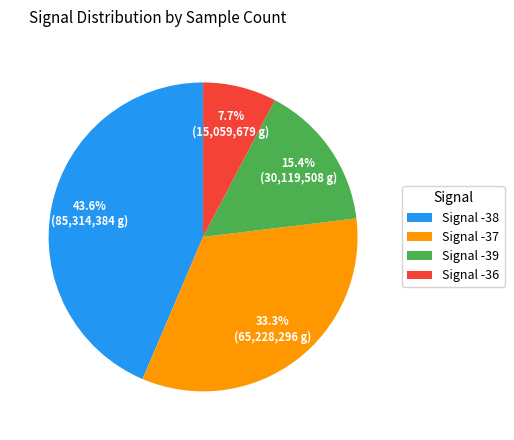

How many slices are in this pie chart?

4